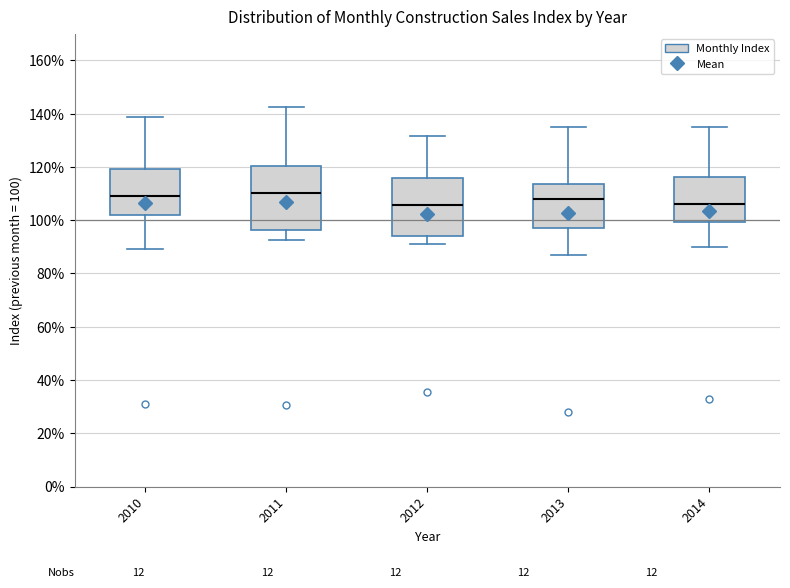

Where does the median line of the box at x = 2010 sit on the y-axis? The values are not printed on the chart, so give them approximately, as read against the axis.

108